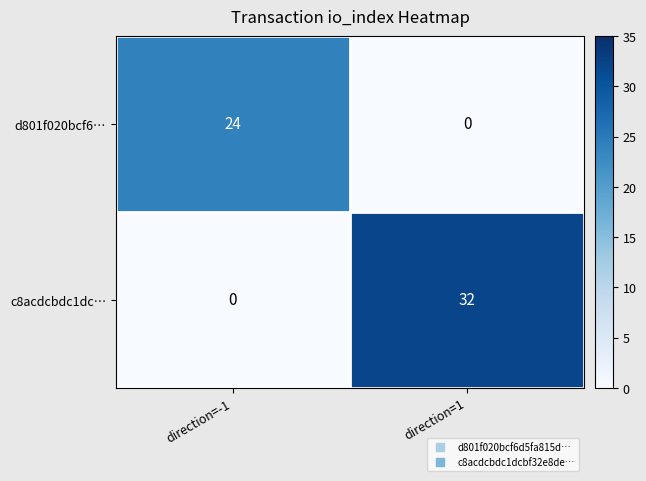

The value of c8acdcbdc1dc… at direction=-1 is 13. True or false?

False